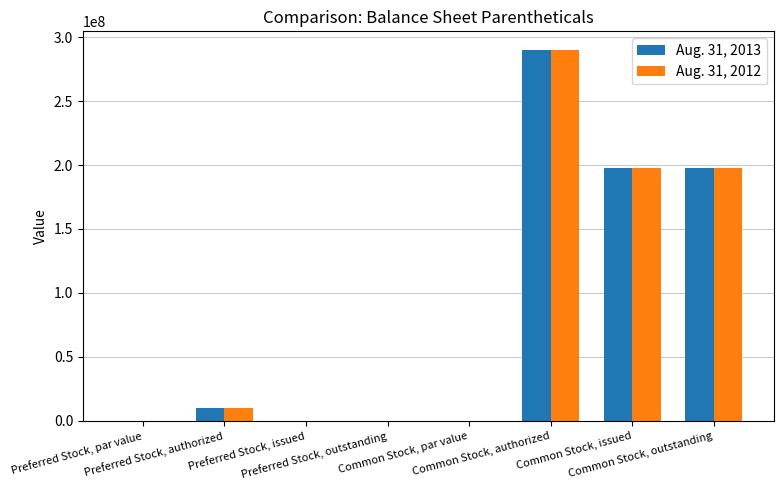

What is the greatest value displayed?

290000000.0